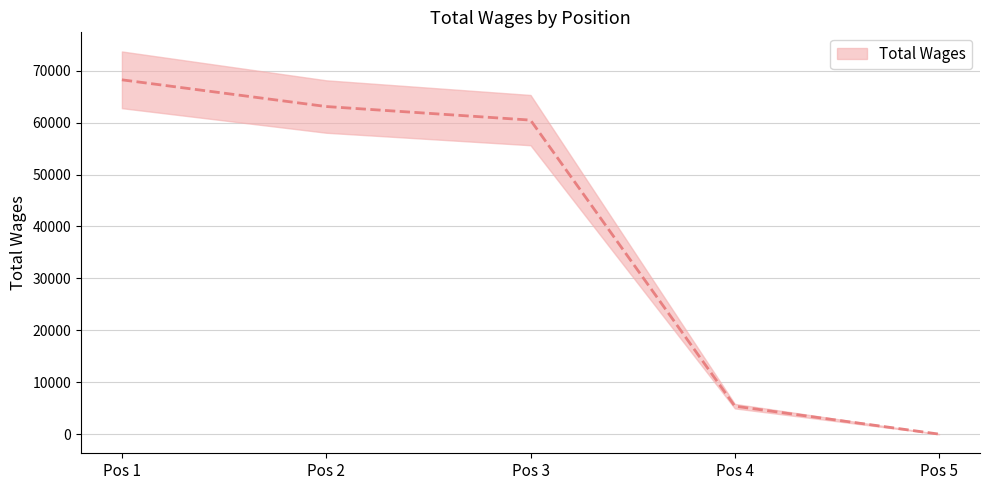

What is the average value?

39442